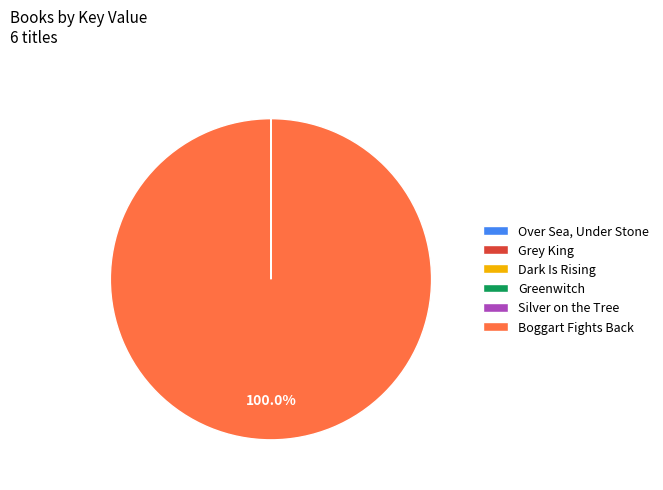

To the nearest percent, what is the difference between the largest and smallest slice percentages?

100%